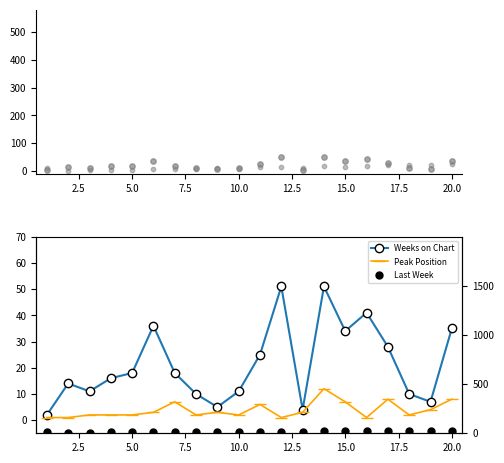

What is the total value across all series at 5.0?

24